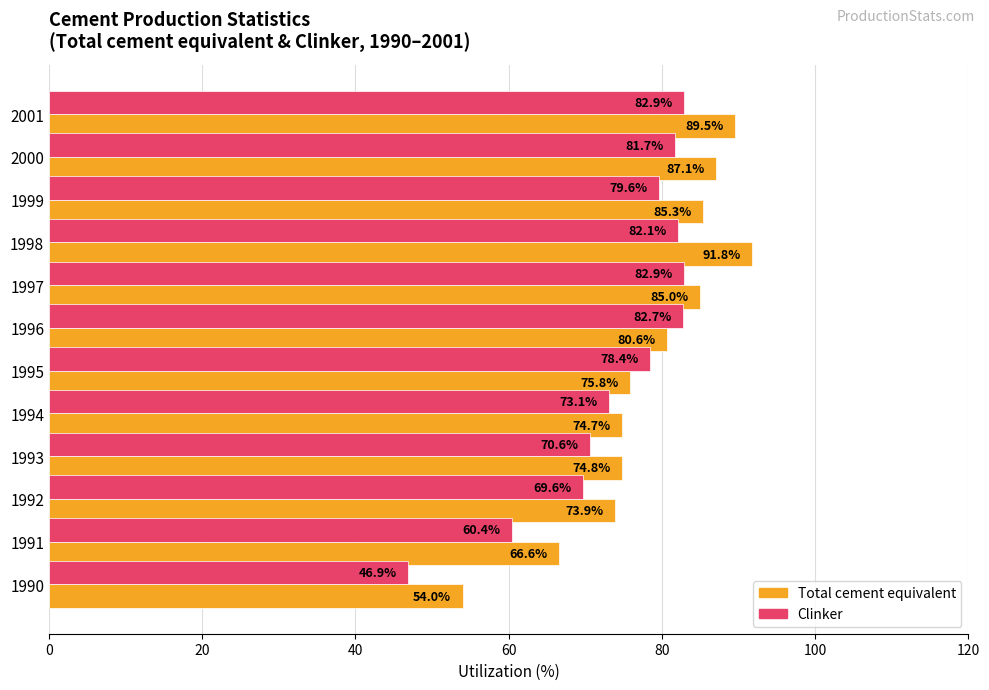

List the series in order of their peak value, lowest first.

Clinker, Total cement equivalent